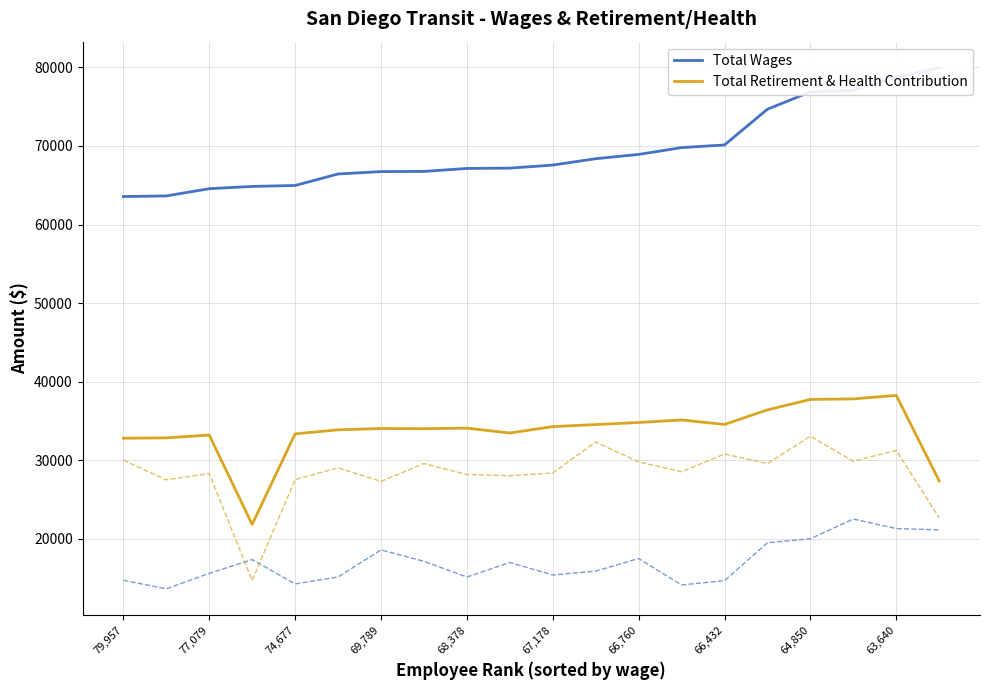

Does the chart display data point markers on the line(s)?

No